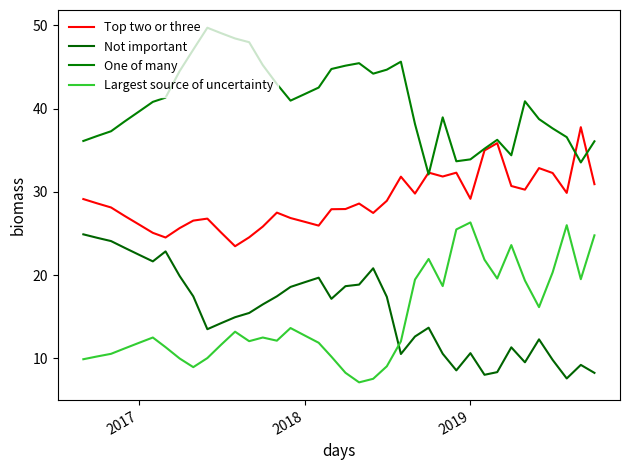

In Not important, how many points are lower than both neighbors (excluding endpoints)?

8